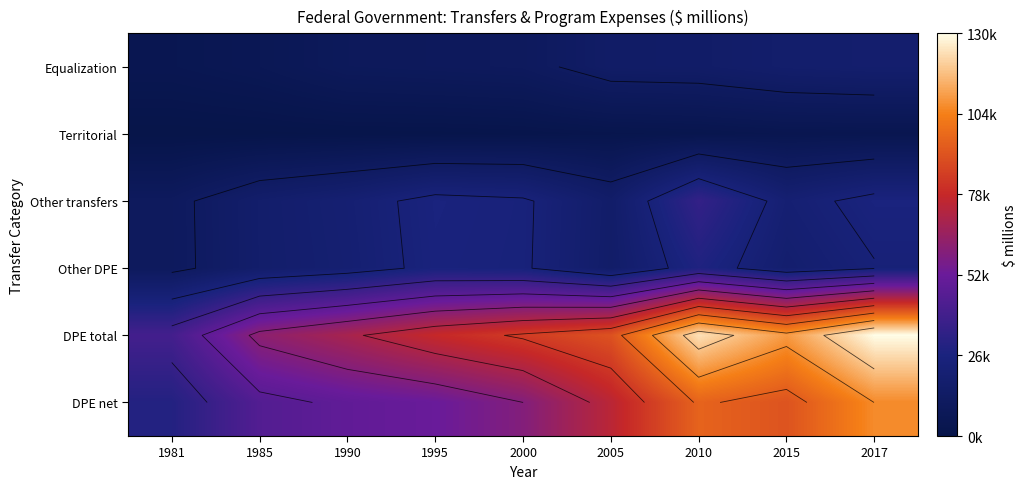

Which series has the widest spread of values?

DPE total